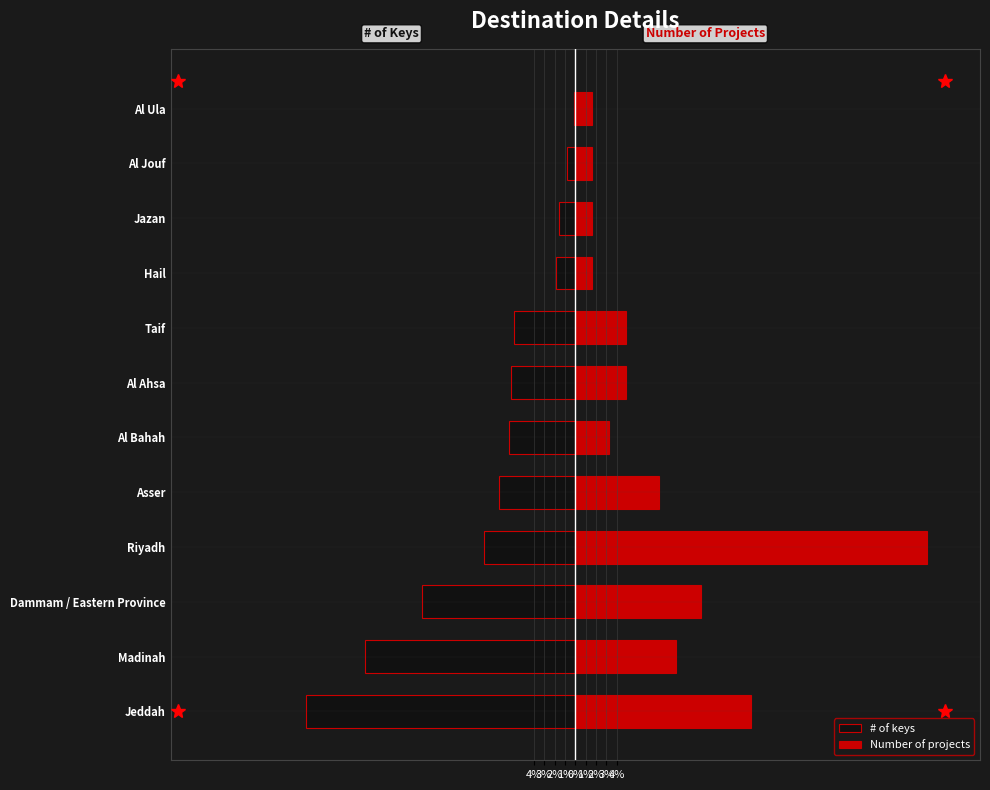

How many bars are there in each group?

2